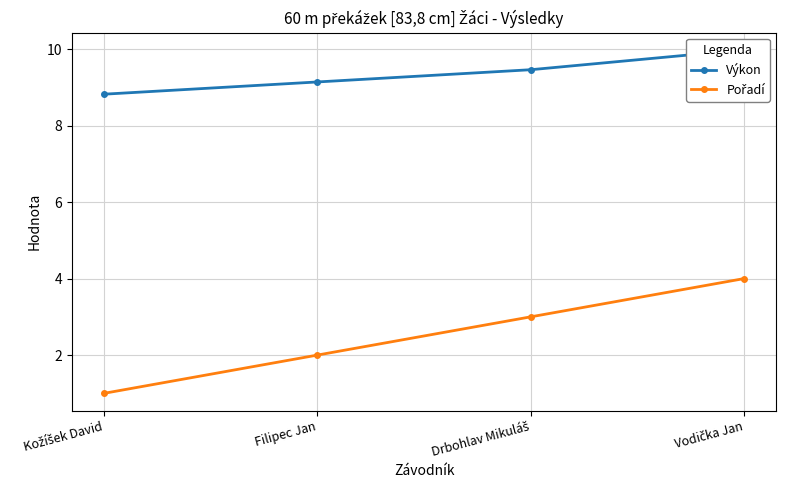

Which category has the highest value in the Výkon series?

Vodička Jan